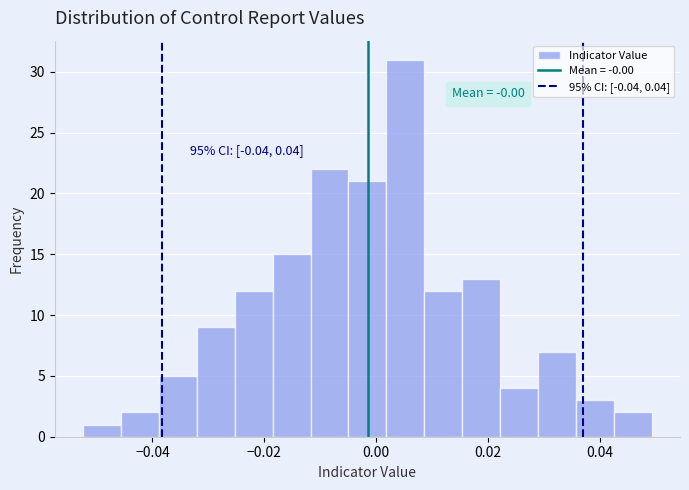

Around what value on the x-axis is the tallest bar? Give the approximate position of its centre, as read against the axis.

0.006